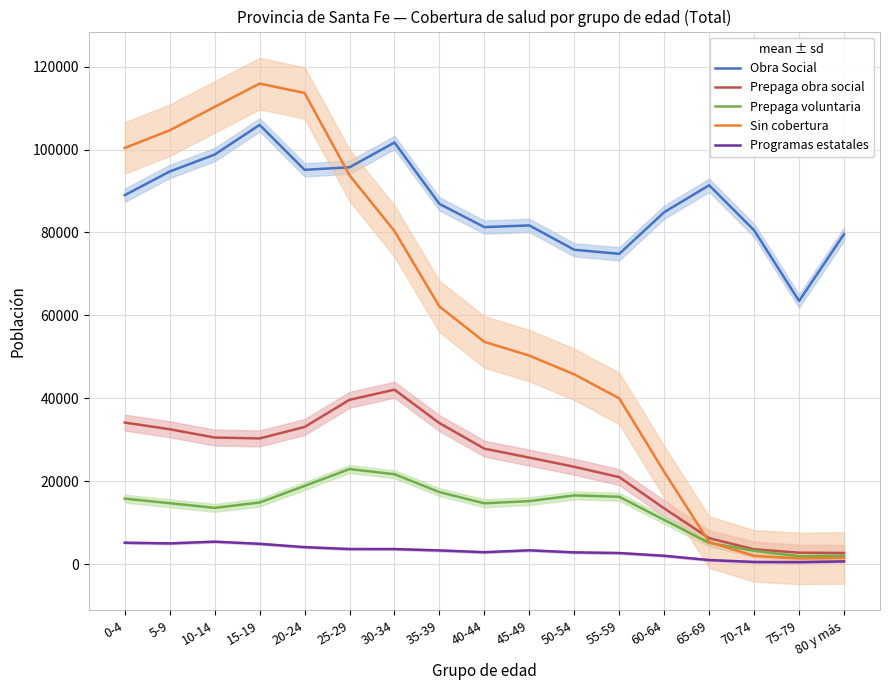

Read the Obra Social value at 25-29.

95720